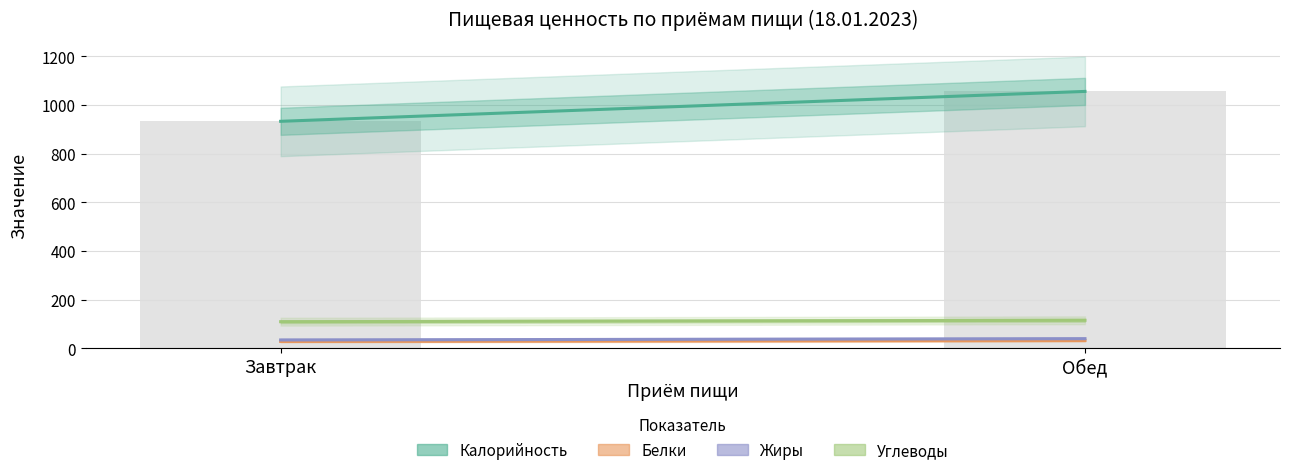

What position from the right is Завтрак?

2